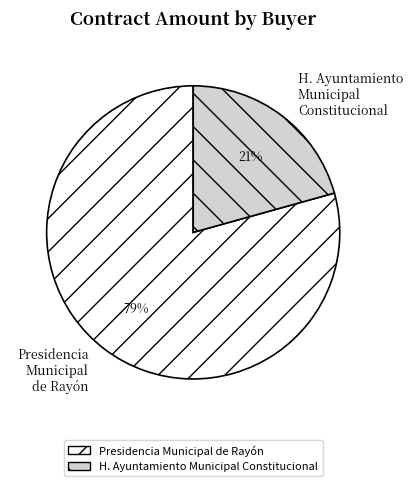

Is the sum of H. Ayuntamiento Municipal Constitucional and Presidencia Municipal de Rayón greater than half?

Yes